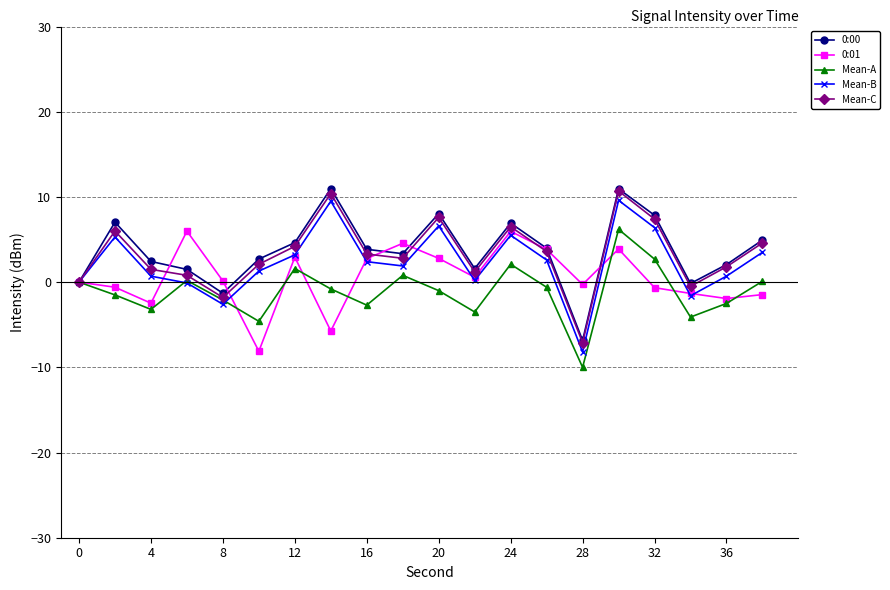

What is the value of the Mean-C point at the 8th from the left?

10.4